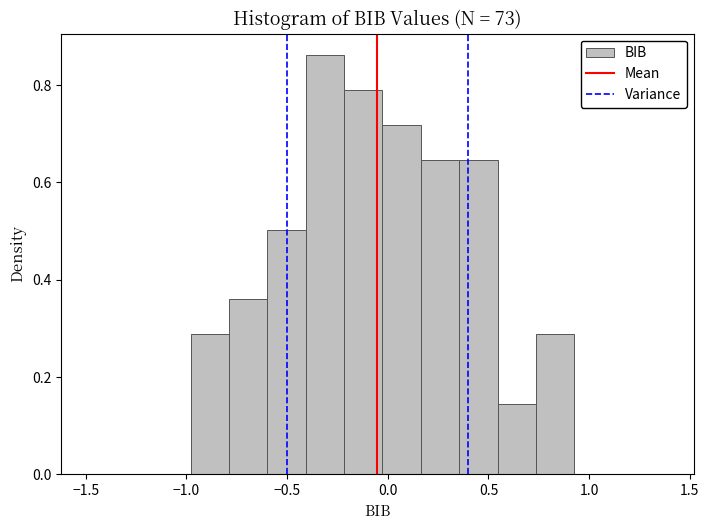

Read against the x-axis, roughly where is the centre of the tallest bar?

-0.30